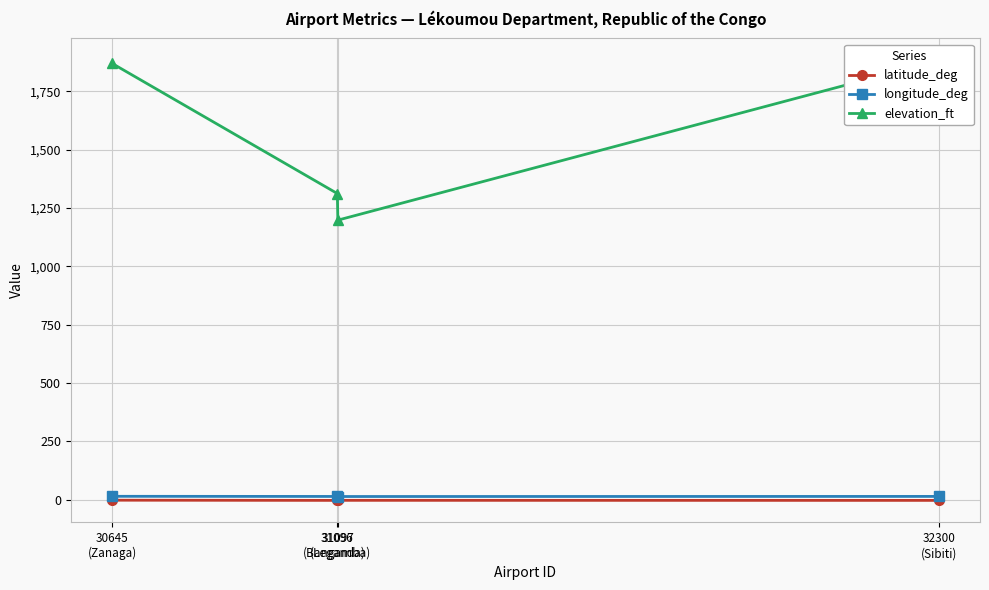

Does the chart display data point markers on the line(s)?

Yes